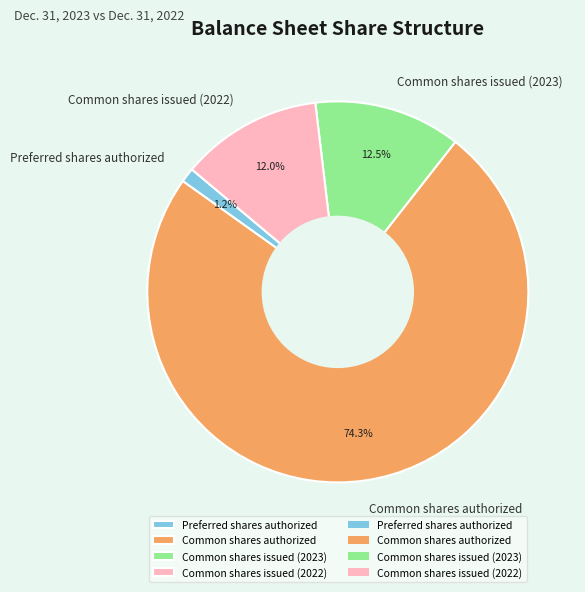

To the nearest percent, what is the difference between the largest and smallest slice percentages?

73%